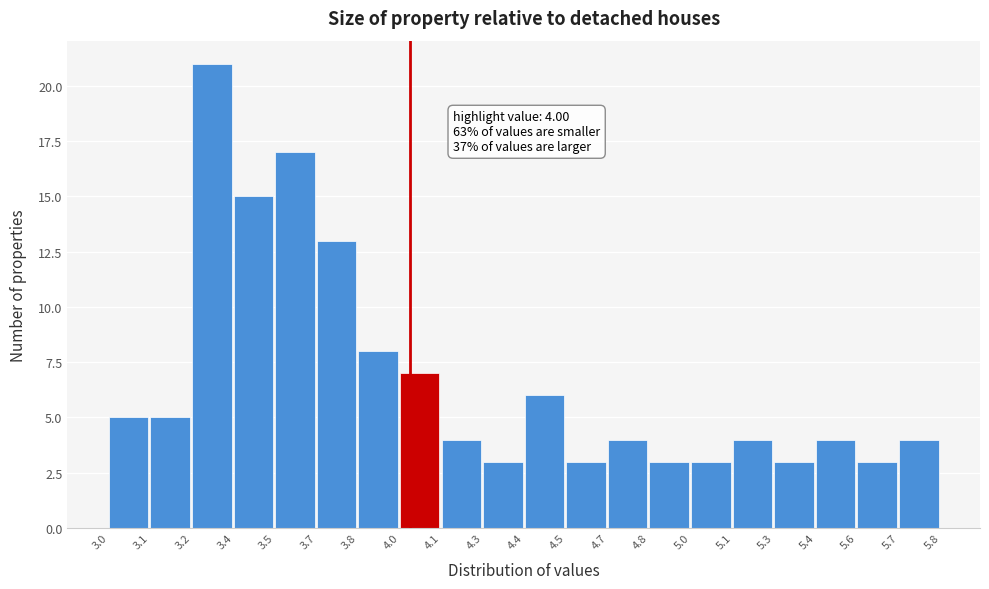

Reading left to right, list all the values displayed in this chart.

5	5	21	15	17	13	8	7	4	3	6	3	4	3	3	4	3	4	3	4